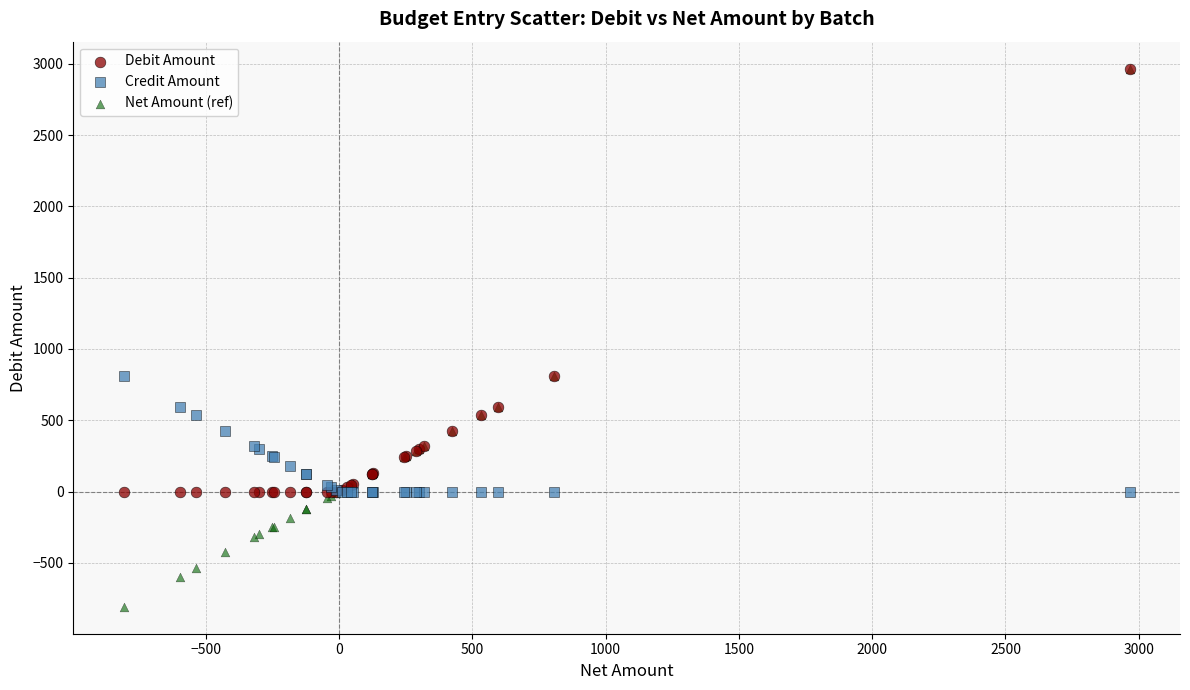

What are all the series names shown in the legend?

Debit Amount, Credit Amount, Net Amount (ref)